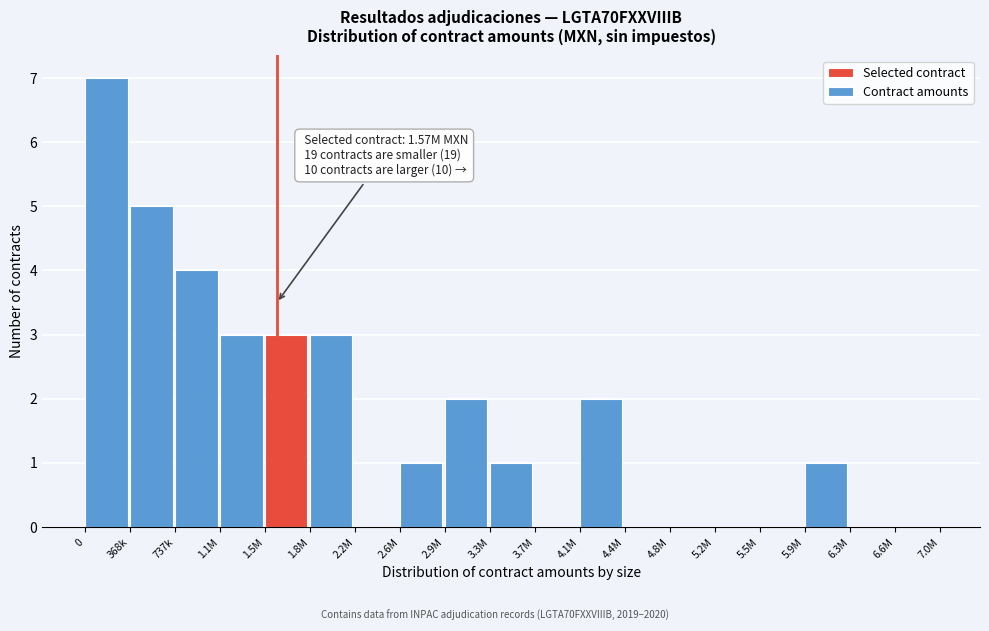

Reading left to right, what are all the values shown in this chart?

0=7	368k=5	737k=4	1.1M=3	1.5M=3	1.8M=3	2.2M=0	2.6M=1	2.9M=2	3.3M=1	3.7M=0	4.1M=2	4.4M=0	4.8M=0	5.2M=0	5.5M=0	5.9M=1	6.3M=0	6.6M=0